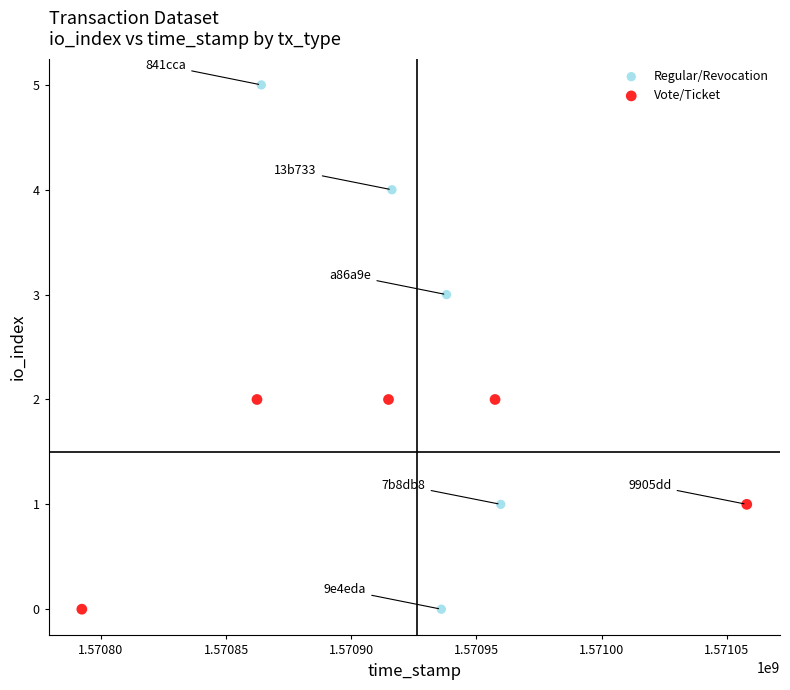

Which series contains the highest Y value?

Regular/Revocation